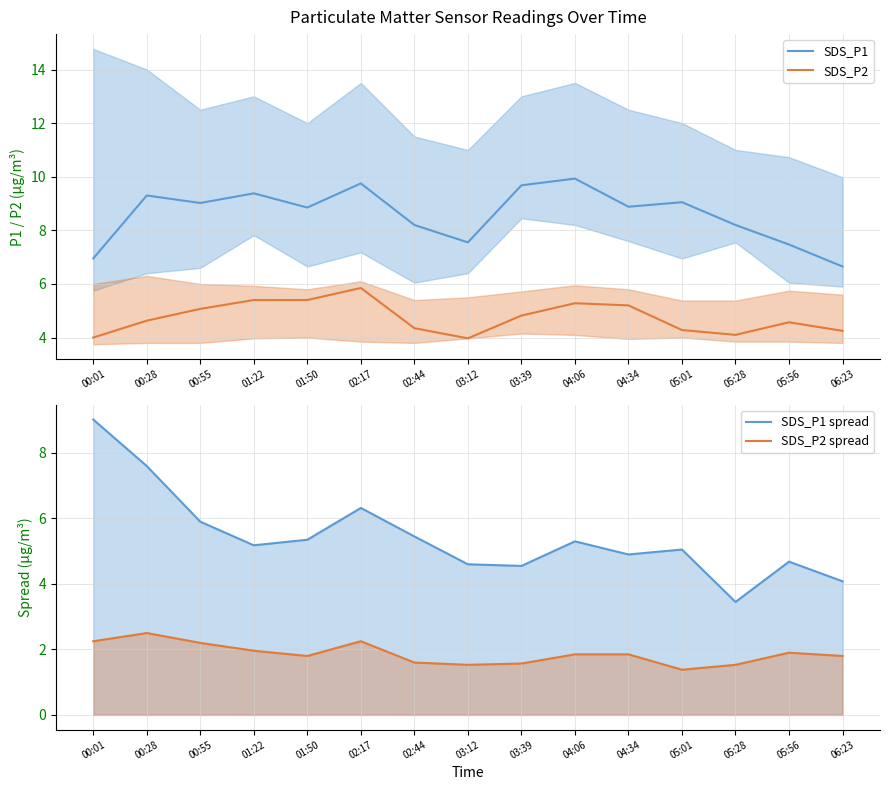

True or false: SDS_P1 and SDS_P2 cross at least once.

False